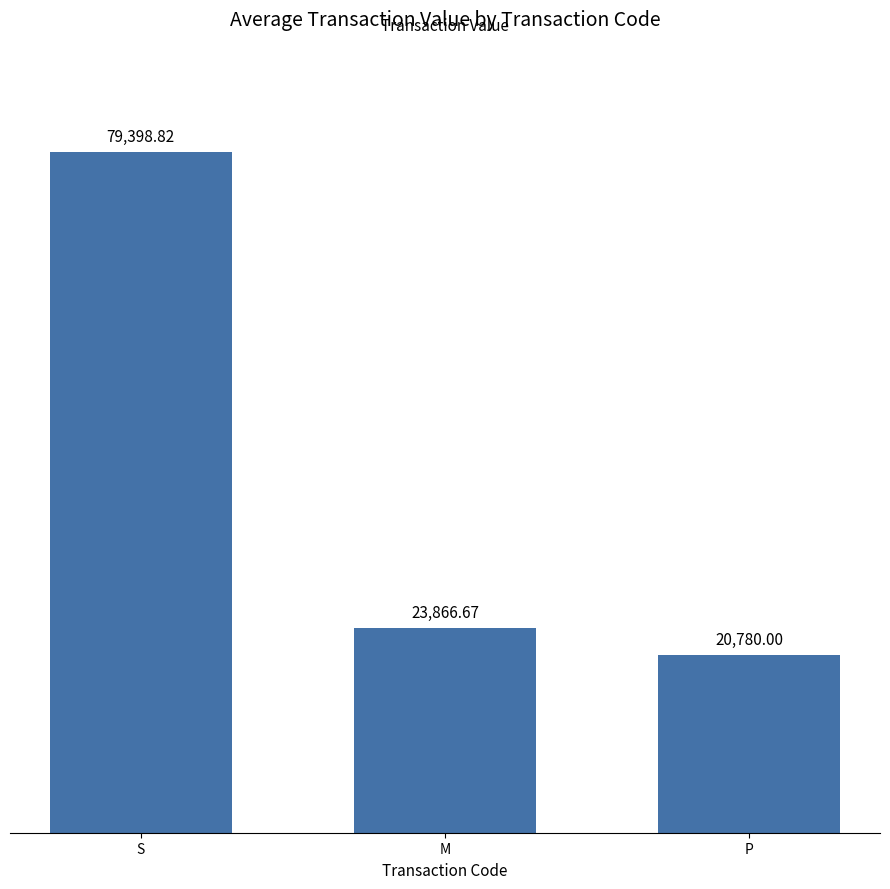

Reading left to right, extract all data points from this chart.

79398.8	23866.7	20780.0